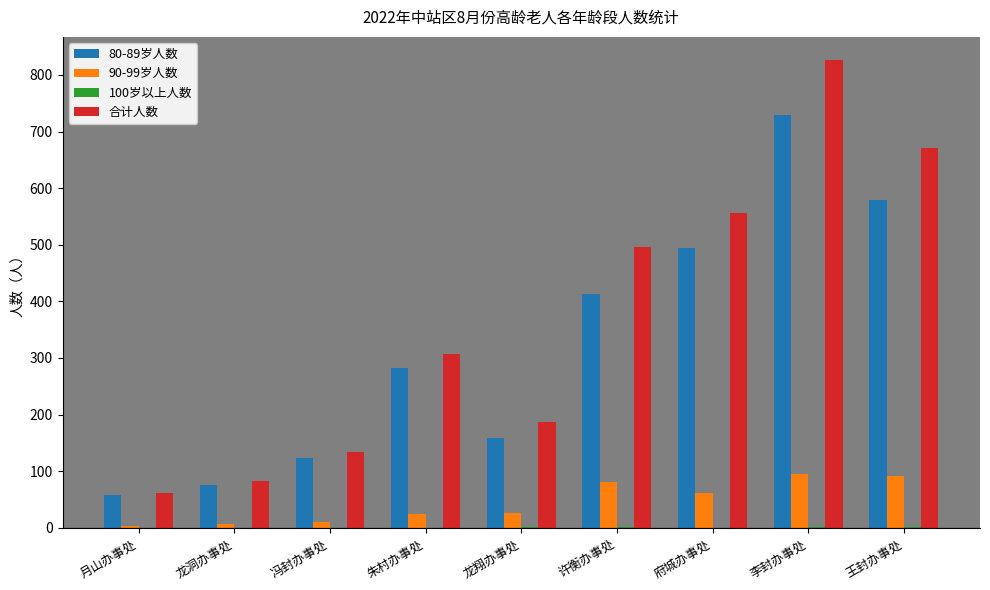

How many distinct data groups are displayed?

4